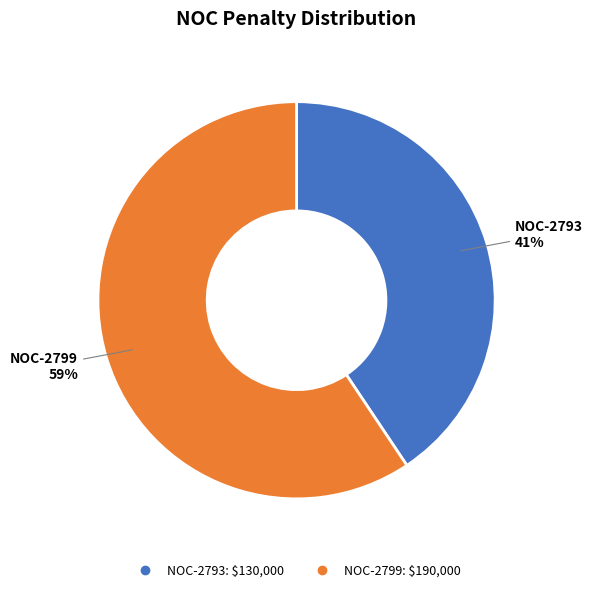

Is it true that NOC-2793 is 51% of the pie?

False